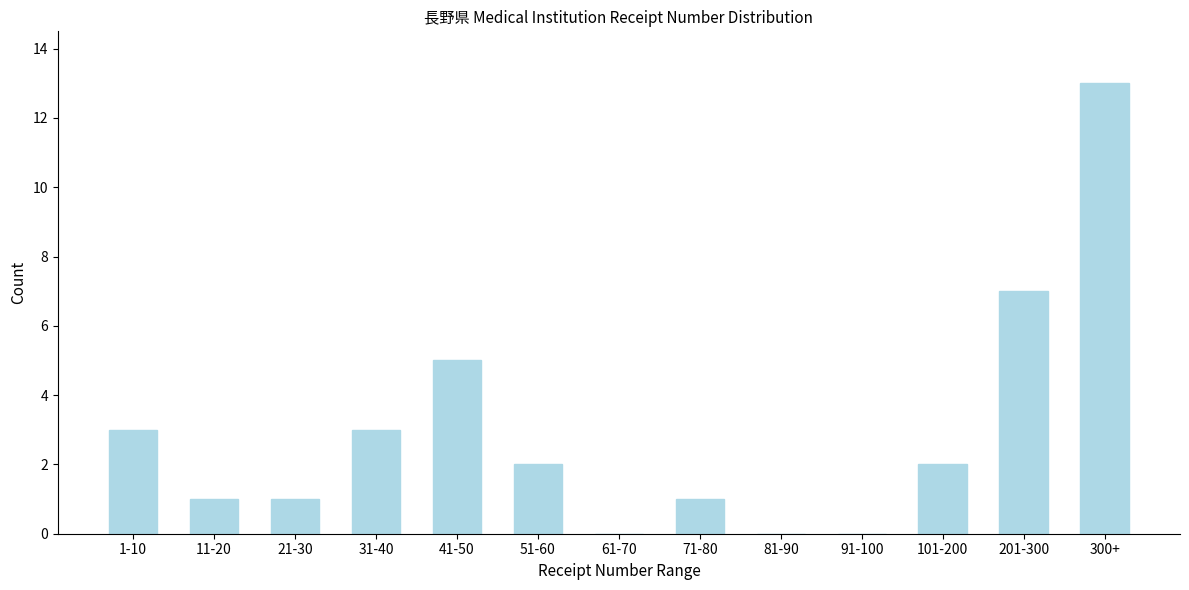

Reading left to right, extract all data points from this chart.

1-10=3	11-20=1	21-30=1	31-40=3	41-50=5	51-60=2	61-70=0	71-80=1	81-90=0	91-100=0	101-200=2	201-300=7	300+=13